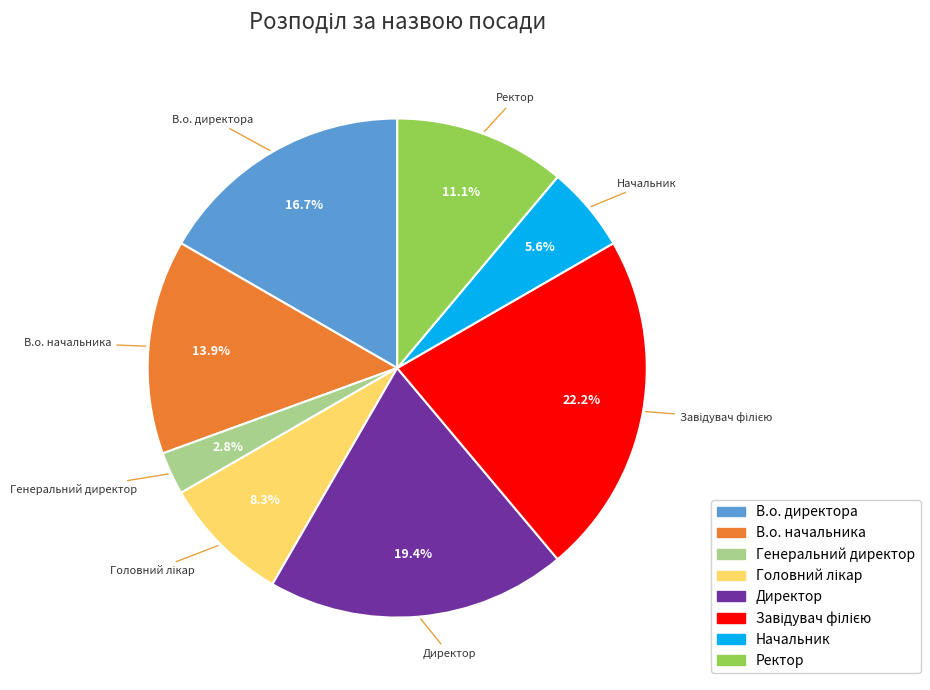

Do Начальник and Ректор together represent more than half of the pie?

No